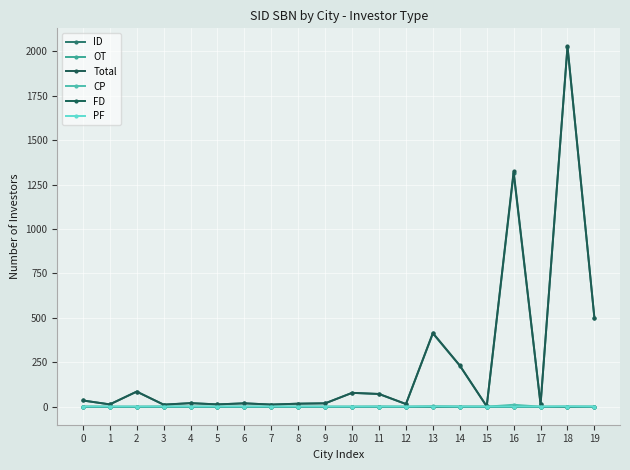

At how many categories does at least one series exceed 1566?

1